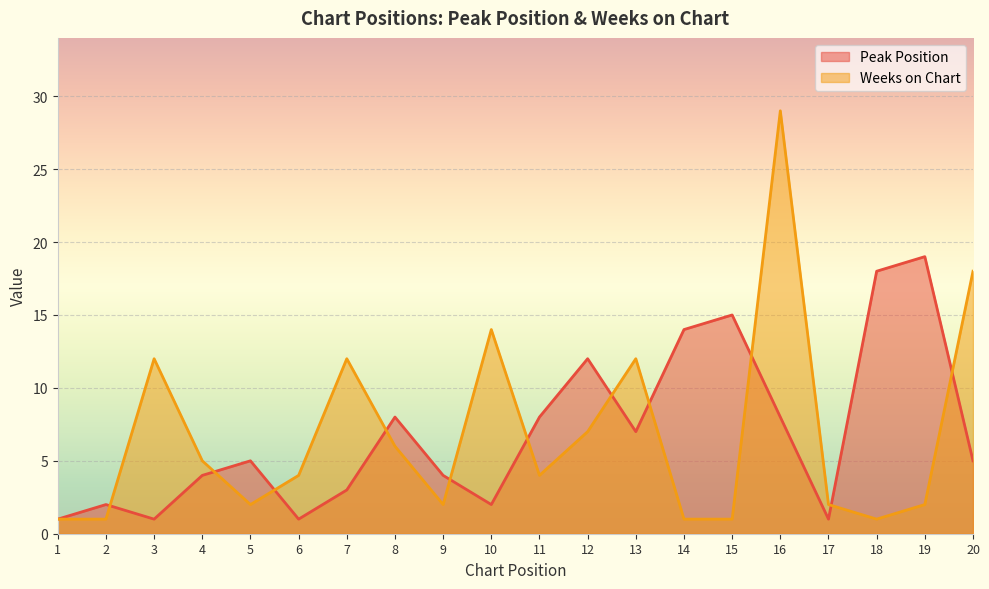

What are all the series names shown in the legend?

Peak Position, Weeks on Chart